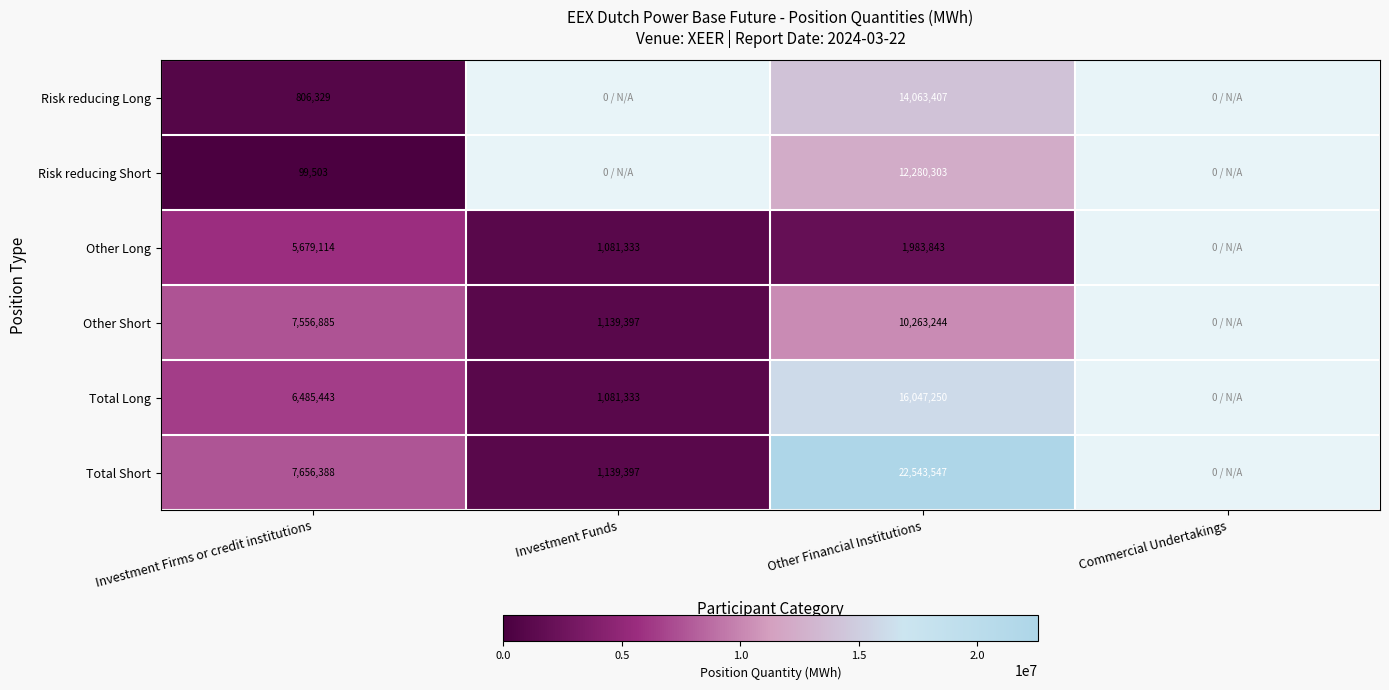

At Other Financial Institutions, list the series in order from largest to smallest.

Total Short, Total Long, Risk reducing Long, Risk reducing Short, Other Short, Other Long